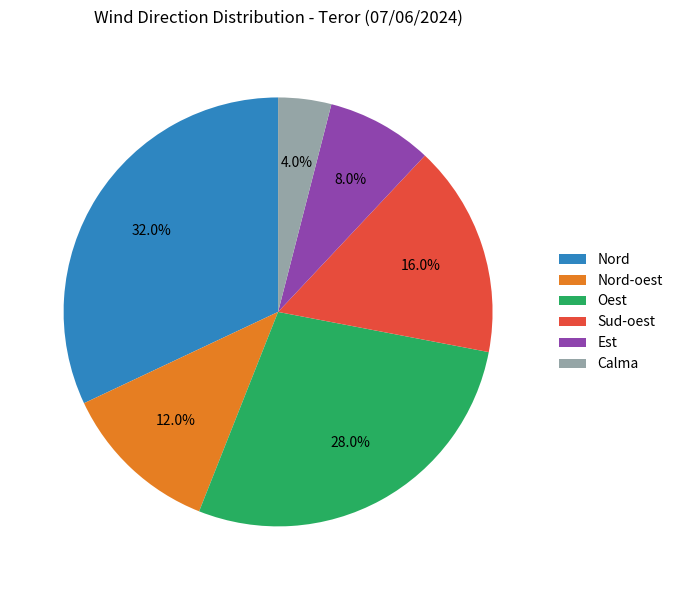

How many segments does this pie chart have?

6